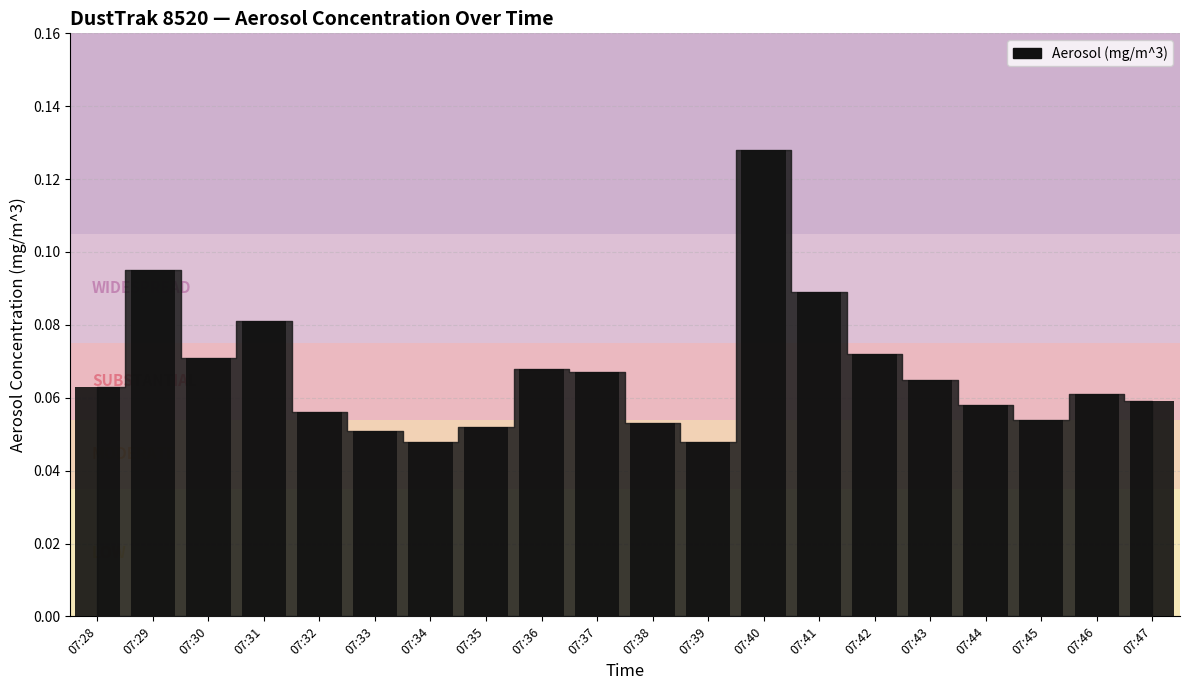

Is it true that the value at 07:45 is 0.0?

False